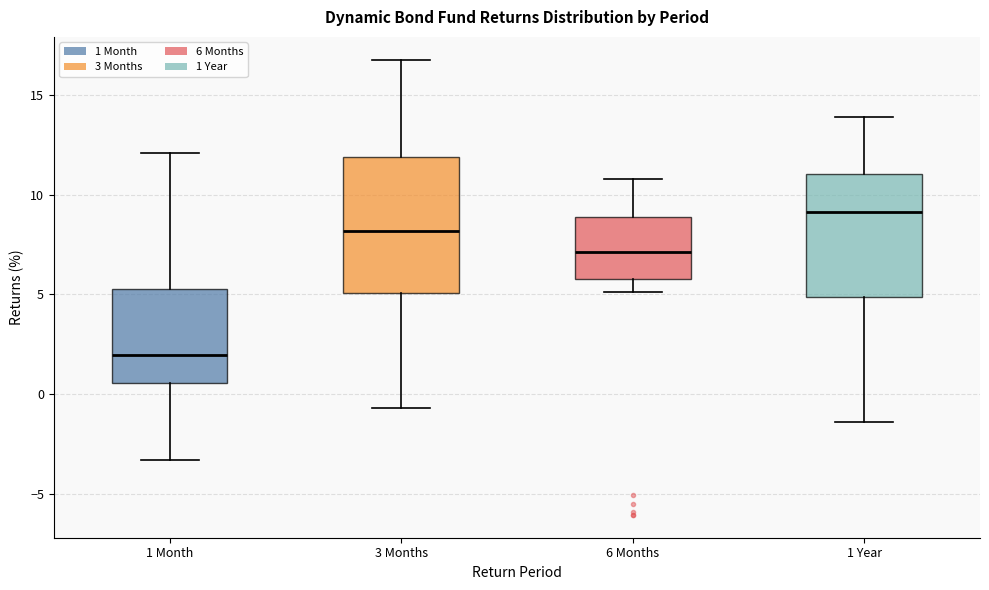

Where does the upper whisker of the box for 3 Months end on the y-axis? The values are not printed on the chart, so give them approximately, as read against the axis.

17.0